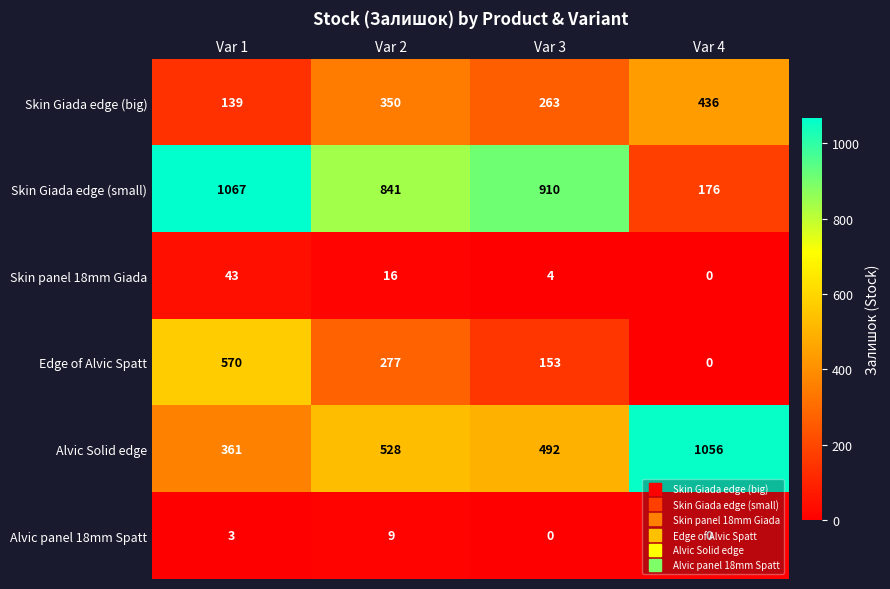

List the labels in order of Edge of Alvic Spatt value, largest first.

Var 1, Var 2, Var 3, Var 4